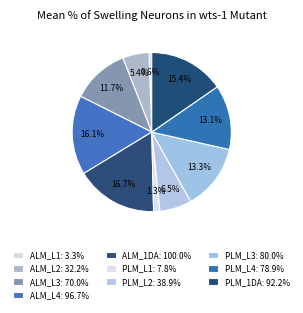

What portion of the pie excludes ALM_1DA?

83.3%